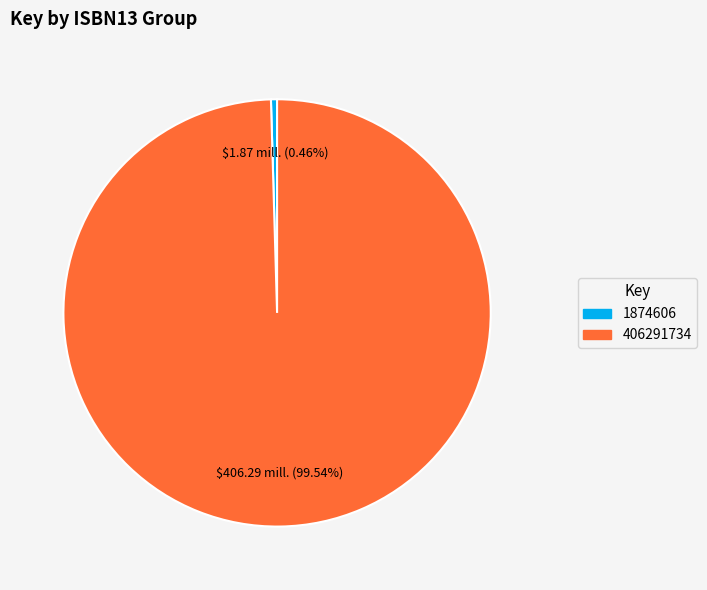

Which category has the biggest portion of the pie?

406291734